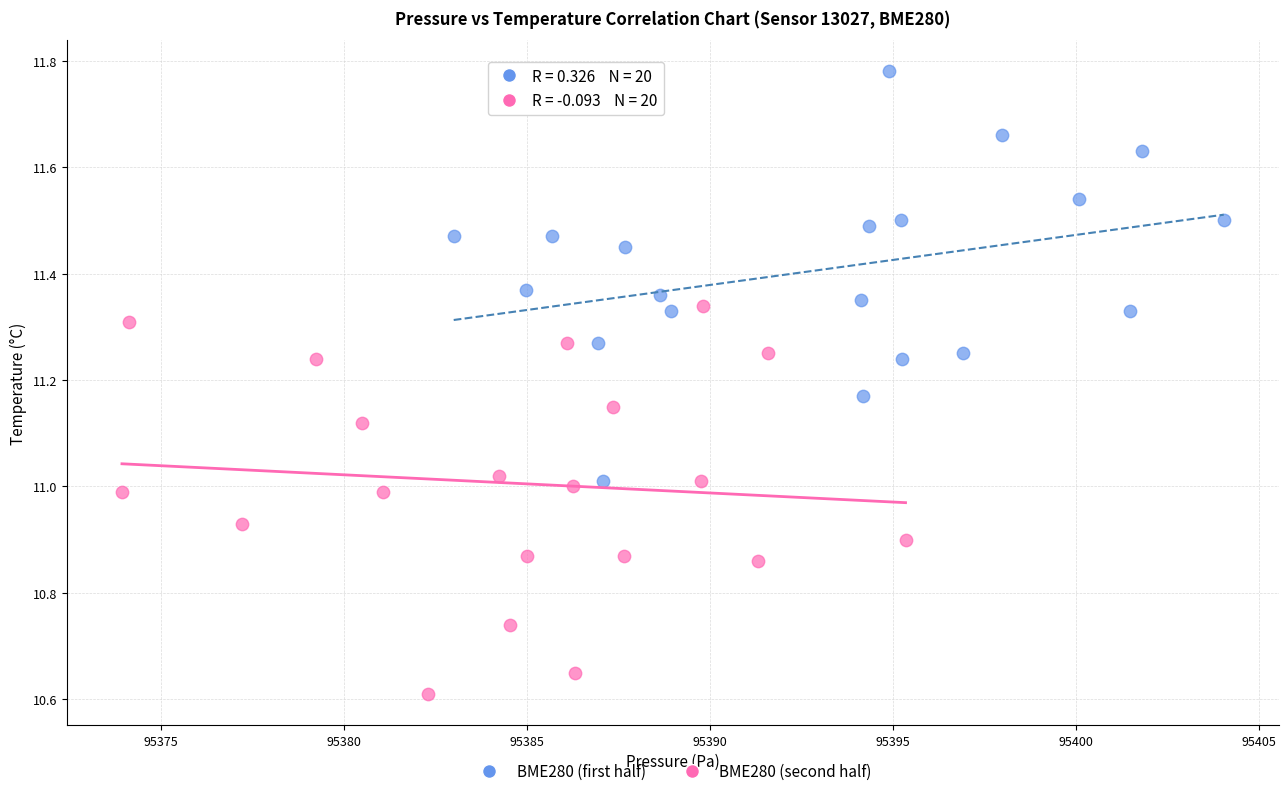

Which series contains the lowest Y value?

BME280 (second half)